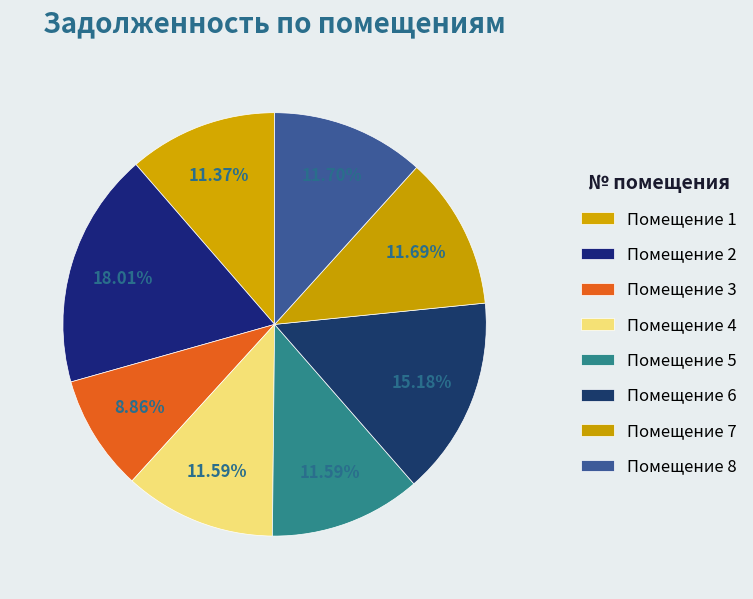

How many segments does this pie chart have?

8